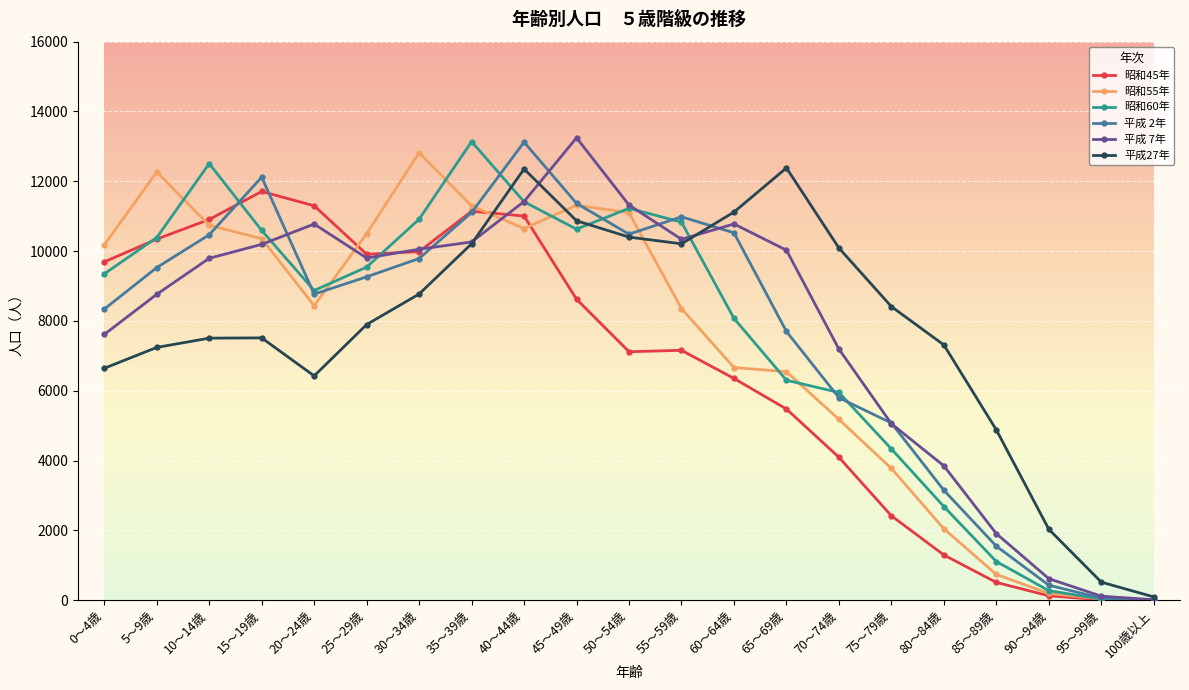

What is the label of the 20th point from the left?

95～99歳